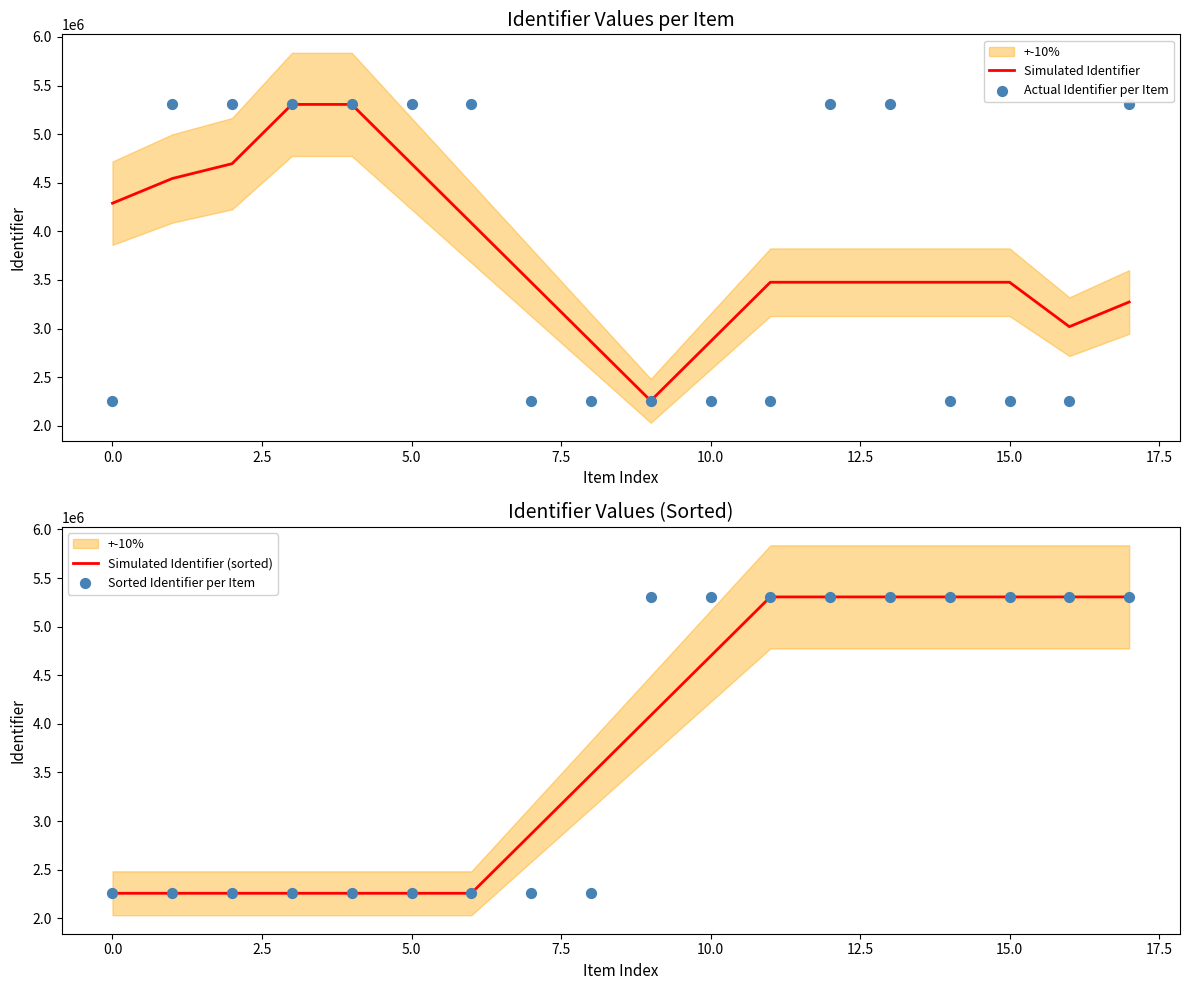

At which category is the sum across all series the highest?

13